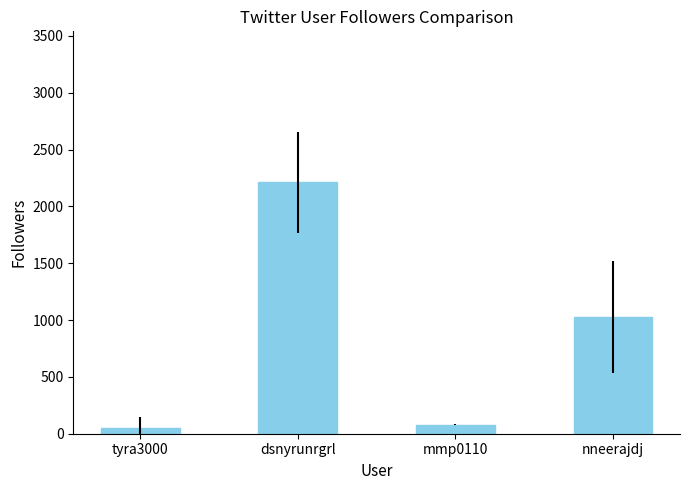

Rank the categories by value from highest to lowest.

dsnyrunrgrl, nneerajdj, mmp0110, tyra3000